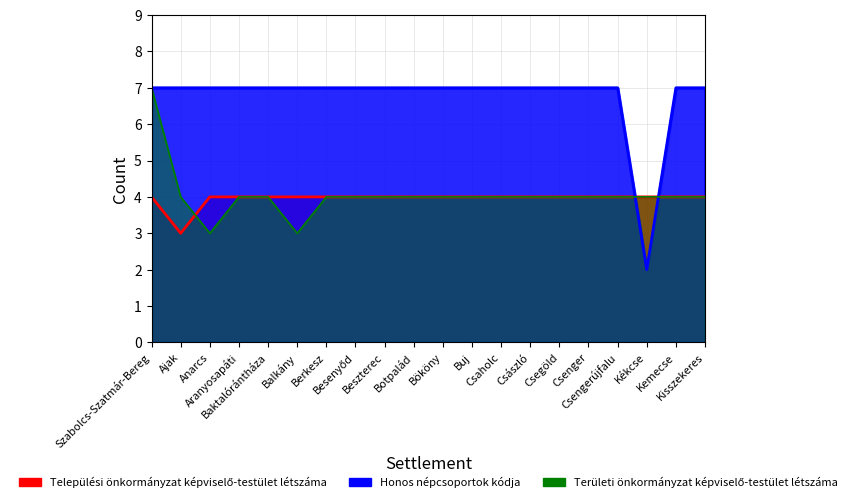

Reading left to right, list all the values displayed in this chart.

Települési önkormányzat képviselő-testület létszáma: 4	3	4	4	4	4	4	4	4	4	4	4	4	4	4	4	4	4	4	4
Honos népcsoportok kódja: 7	7	7	7	7	7	7	7	7	7	7	7	7	7	7	7	7	2	7	7
Területi önkormányzat képviselő-testület létszáma: 7	4	3	4	4	3	4	4	4	4	4	4	4	4	4	4	4	4	4	4